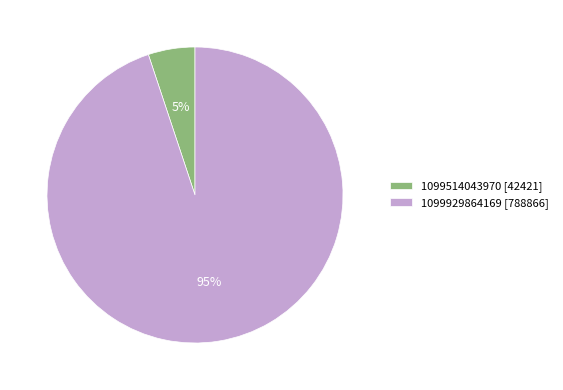

Rank the categories by value from lowest to highest.

1099514043970, 1099929864169